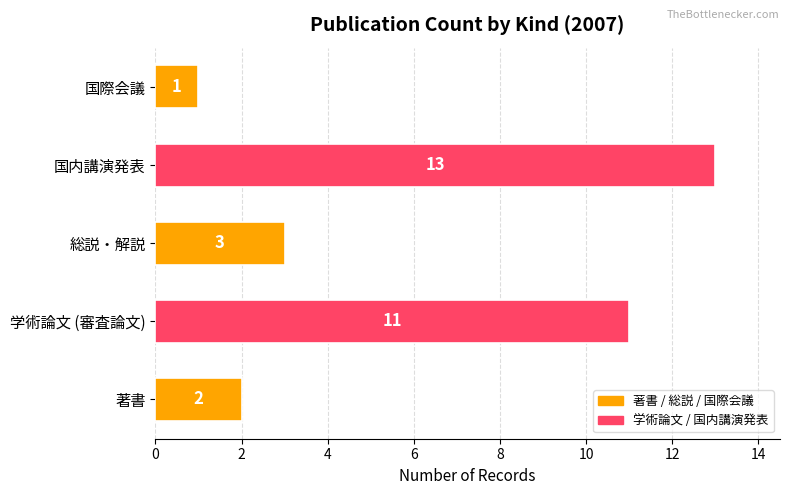

Does the chart contain stacked bars?

No